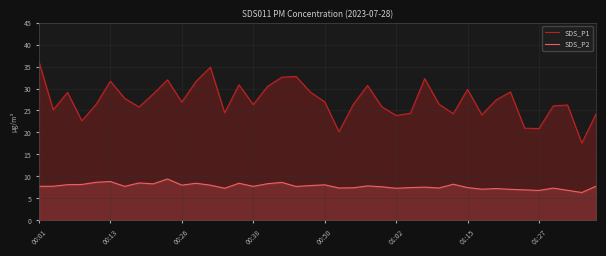

What is the approximate value of SDS_P2 at 01:02?

7.3